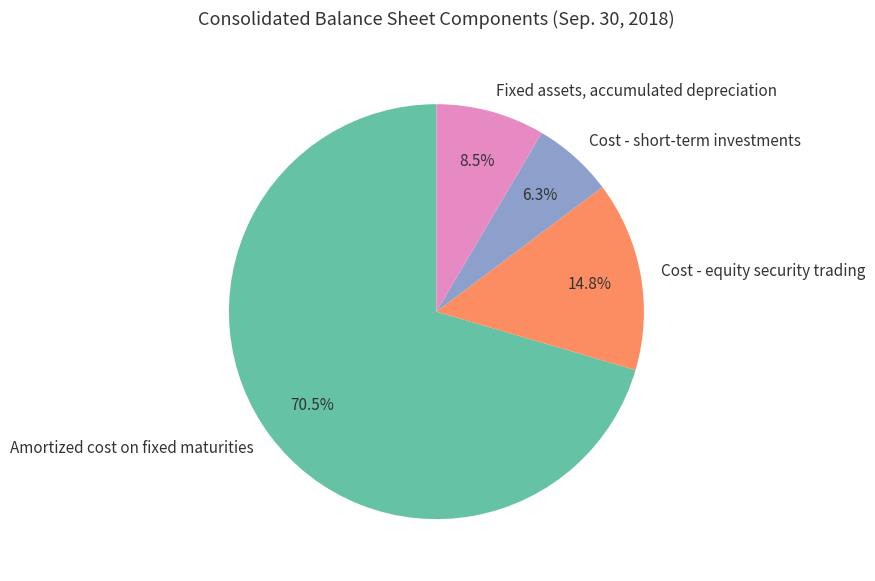

Count the number of slices in the pie.

4